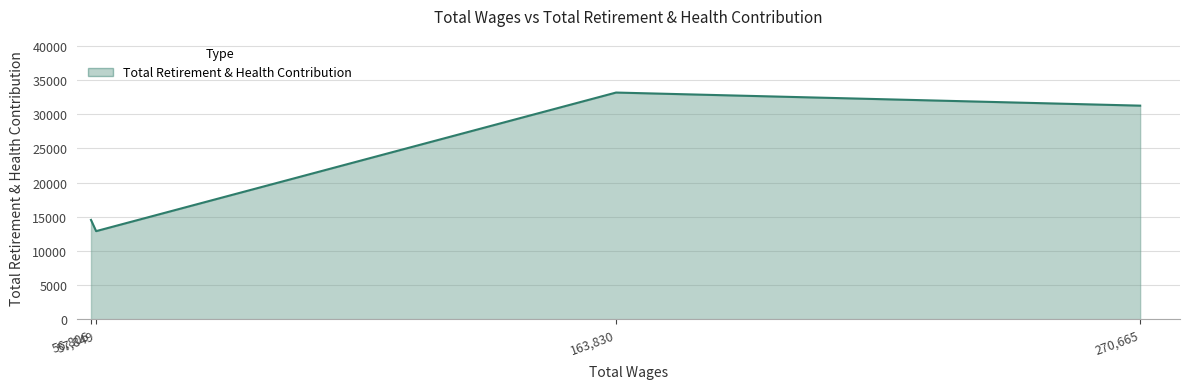

True or false: the data has more than 2 interior local peaks.

False